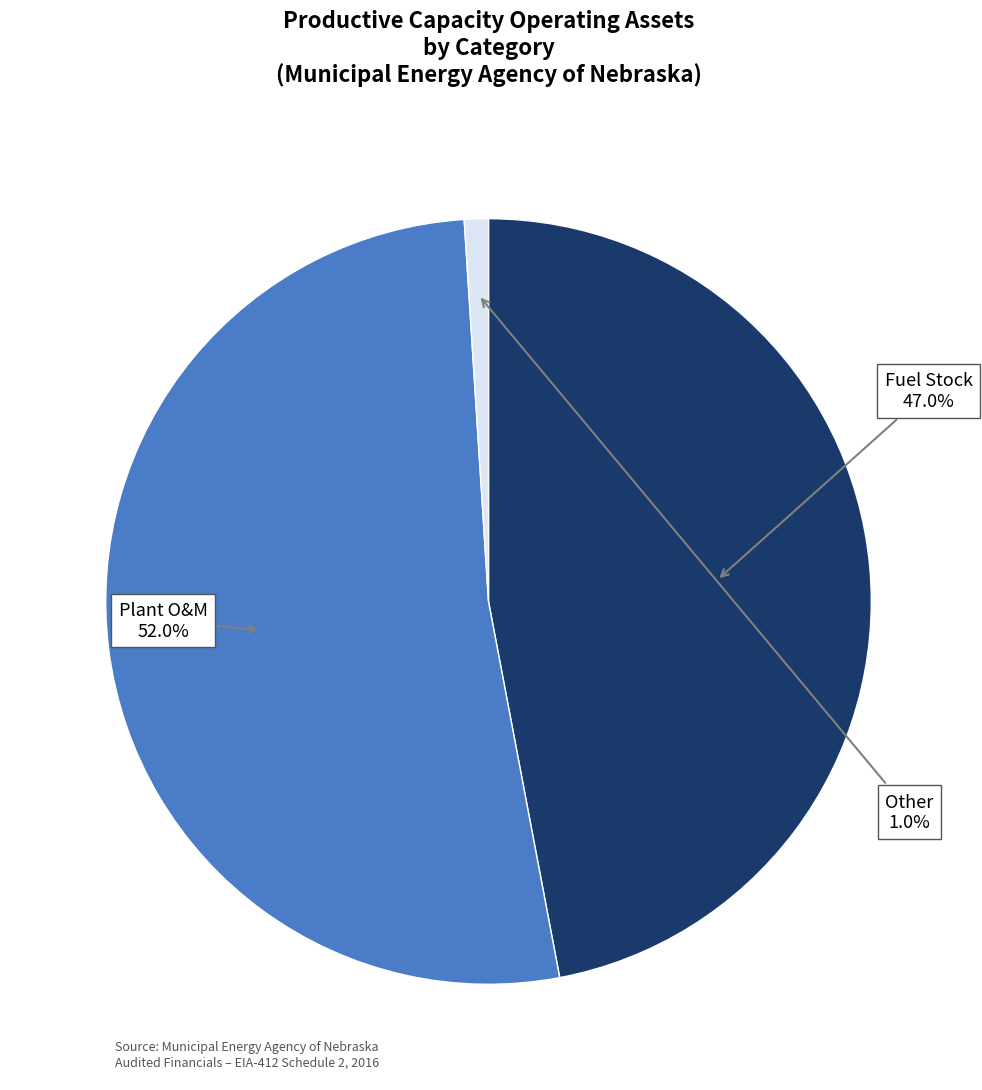

Is it true that Fuel Stock is 38% of the pie?

False